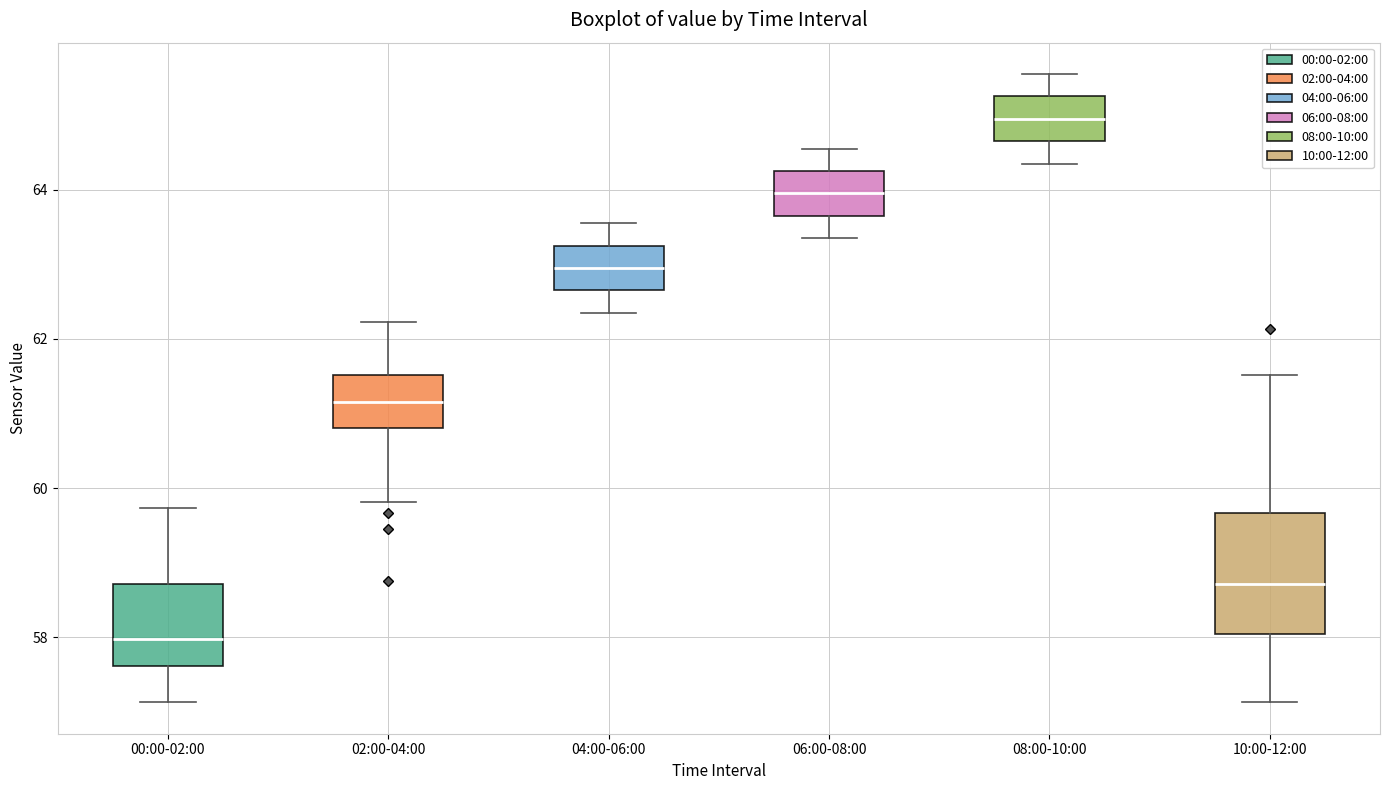

Which box has the highest median line?

08:00-10:00